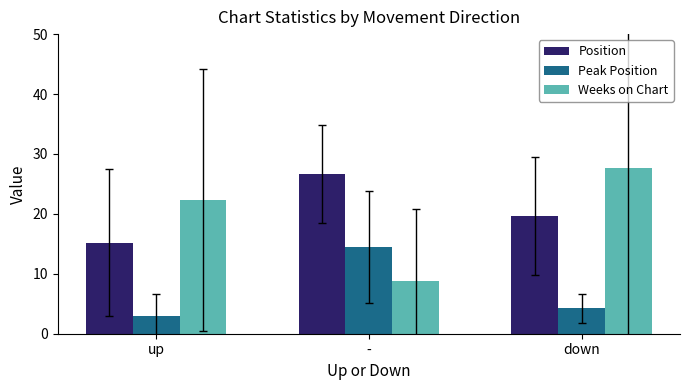

At up, list the series in order from largest to smallest.

Weeks on Chart, Position, Peak Position